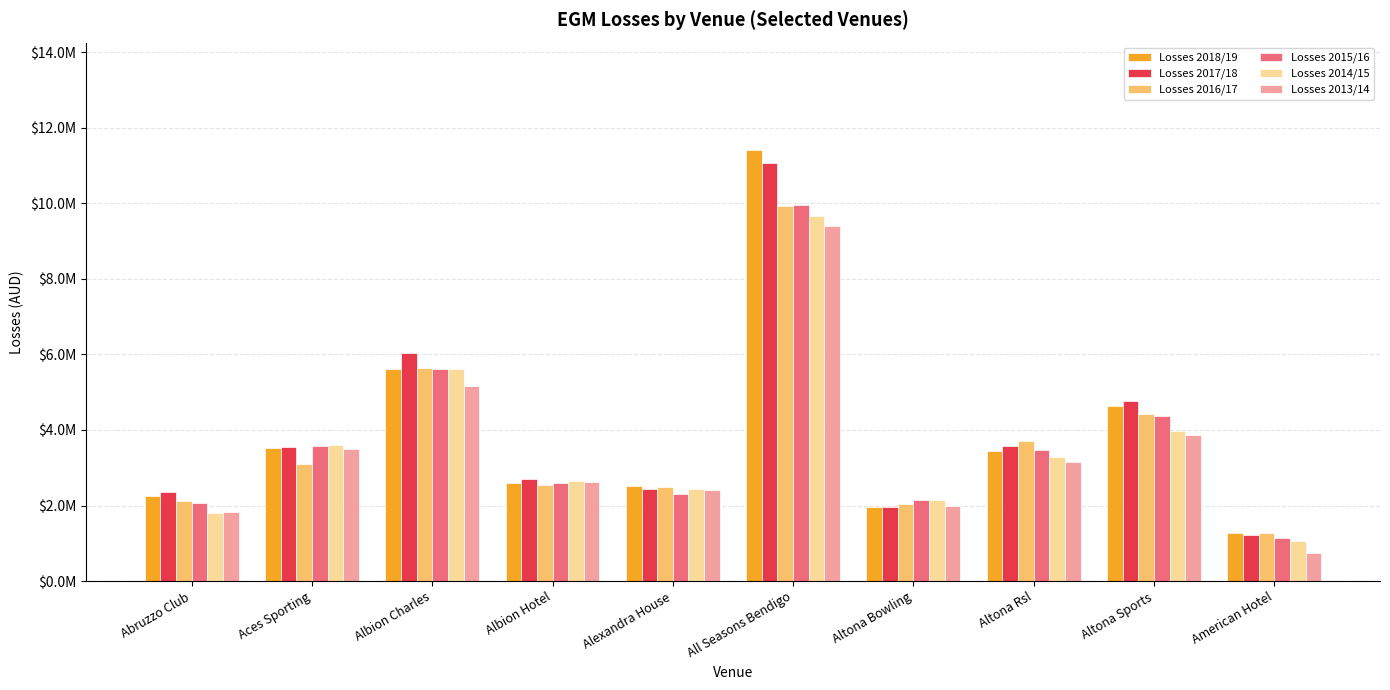

The value of Losses 2014/15 at Albion Hotel is 2651533.5. True or false?

True